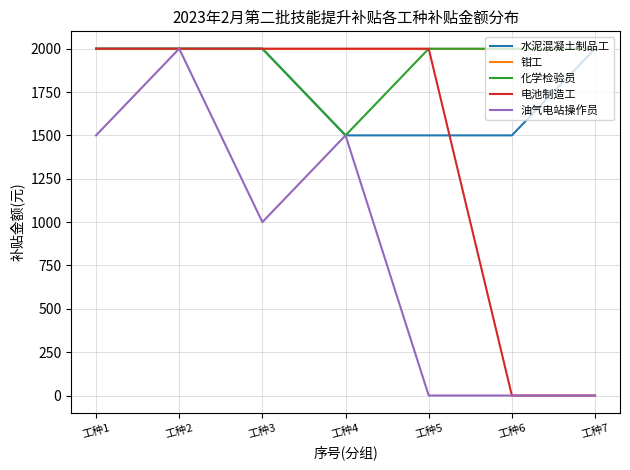

Between 工种5 and 工种7, which series saw the biggest shift?

电池制造工